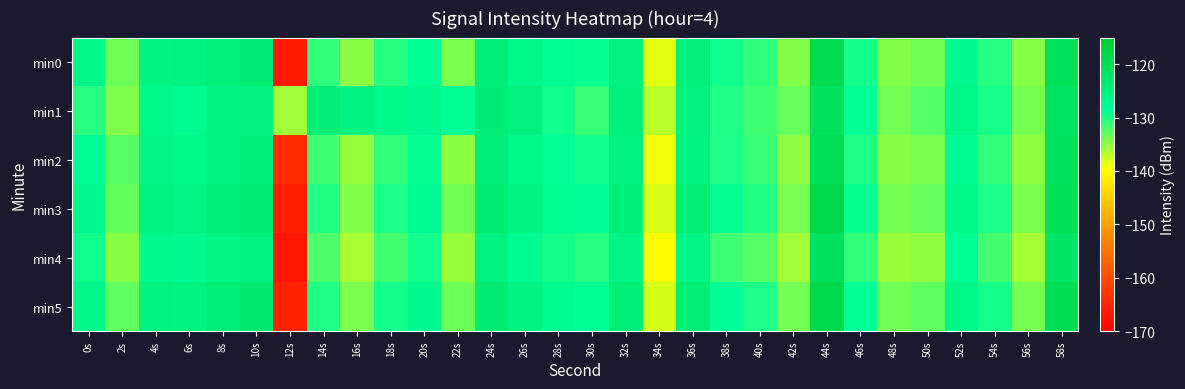

Reading right to left, list all the values displayed in this chart.

min0: 58s=-120.3	56s=-134.6	54s=-130.4	52s=-127.4	50s=-133.7	48s=-134.4	46s=-129.7	44s=-119.2	42s=-134.5	40s=-130.8	38s=-129.5	36s=-125.0	34s=-138.6	32s=-125.0	30s=-129.1	28s=-128.5	26s=-126.5	24s=-124.3	22s=-134.1	20s=-128.4	18s=-130.5	16s=-134.9	14s=-130.9	12s=-166.5	10s=-123.9	8s=-125.0	6s=-125.8	4s=-125.9	2s=-133.6	0s=-126.4
min1: 58s=-121.4	56s=-133.9	54s=-129.8	52s=-126.5	50s=-132.4	48s=-133.7	46s=-128.9	44s=-120.8	42s=-133.2	40s=-131.5	38s=-130.1	36s=-125.3	34s=-136.7	32s=-124.8	30s=-131.2	28s=-129.4	26s=-125.1	24s=-123.9	22s=-128.3	20s=-127.5	18s=-126.8	16s=-125.7	14s=-124.2	12s=-135.7	10s=-125.3	8s=-126.0	6s=-127.8	4s=-126.9	2s=-134.3	0s=-130.4
min2: 58s=-120.8	56s=-135.0	54s=-130.9	52s=-127.8	50s=-134.0	48s=-134.7	46s=-130.1	44s=-119.8	42s=-134.9	40s=-131.2	38s=-130.0	36s=-125.4	34s=-139.1	32s=-125.5	30s=-129.6	28s=-128.9	26s=-127.0	24s=-124.7	22s=-134.8	20s=-129.1	18s=-131.0	16s=-135.2	14s=-131.5	12s=-164.2	10s=-124.6	8s=-125.4	6s=-126.9	4s=-126.3	2s=-132.5	0s=-128.1
min3: 58s=-119.8	56s=-134.1	54s=-130.0	52s=-126.9	50s=-133.2	48s=-133.9	46s=-129.2	44s=-118.7	42s=-134.0	40s=-130.3	38s=-129.0	36s=-124.4	34s=-138.1	32s=-124.5	30s=-128.7	28s=-128.0	26s=-126.0	24s=-123.8	22s=-133.6	20s=-127.9	18s=-130.0	16s=-134.4	14s=-130.3	12s=-165.8	10s=-123.4	8s=-124.5	6s=-126.2	4s=-125.7	2s=-133.1	0s=-127.3
min4: 58s=-122.0	56s=-135.9	54s=-131.7	52s=-128.6	50s=-135.0	48s=-135.6	46s=-131.0	44s=-121.0	42s=-135.7	40s=-132.5	38s=-131.5	36s=-126.2	34s=-140.0	32s=-126.3	30s=-130.4	28s=-129.7	26s=-127.8	24s=-125.5	22s=-135.4	20s=-129.6	18s=-131.7	16s=-136.0	14s=-132.1	12s=-167.0	10s=-125.4	8s=-126.1	6s=-127.6	4s=-127.2	2s=-134.7	0s=-129.5
min5: 58s=-119.5	56s=-133.8	54s=-129.7	52s=-126.6	50s=-132.9	48s=-133.6	46s=-128.9	44s=-118.4	42s=-133.7	40s=-130.0	38s=-128.7	36s=-124.1	34s=-137.9	32s=-124.2	30s=-128.5	28s=-127.7	26s=-125.8	24s=-123.5	22s=-133.4	20s=-127.6	18s=-129.7	16s=-134.1	14s=-130.1	12s=-165.3	10s=-123.1	8s=-124.2	6s=-126.0	4s=-125.5	2s=-132.9	0s=-126.8